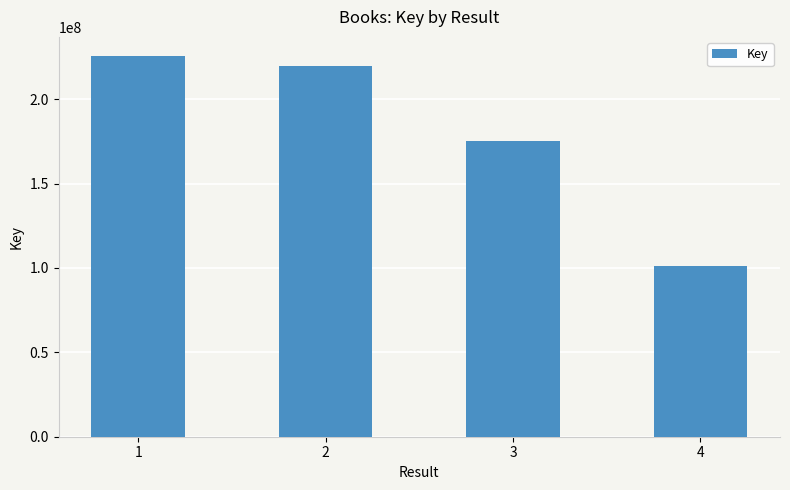

What is the difference between the second highest and minimum values?

118475861